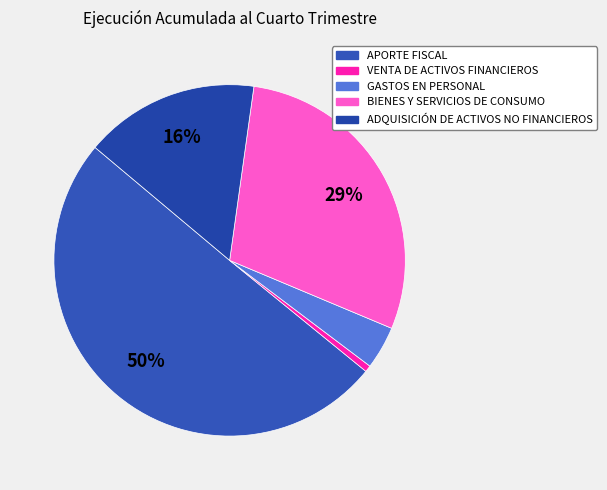

Count the number of slices in the pie.

5